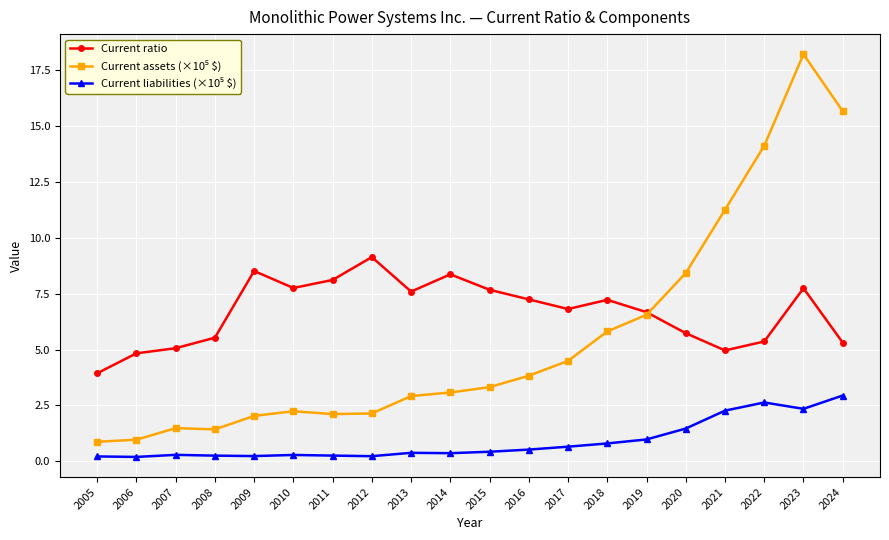

The value of Current ratio at 2009 is 8.5. True or false?

True